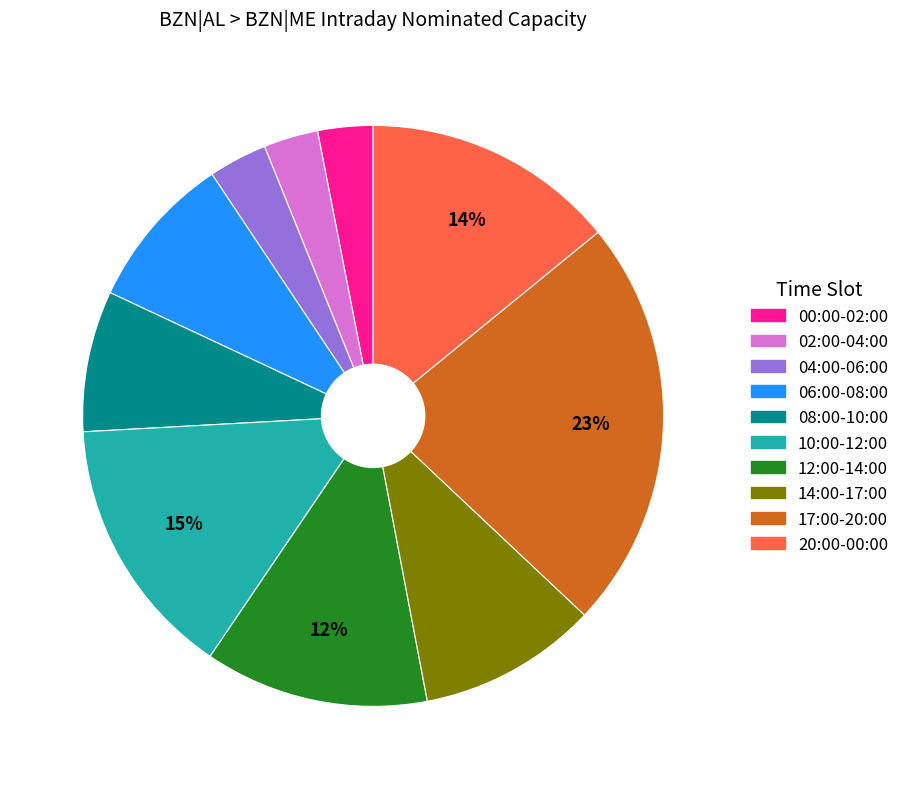

Is there a majority slice in this chart?

No